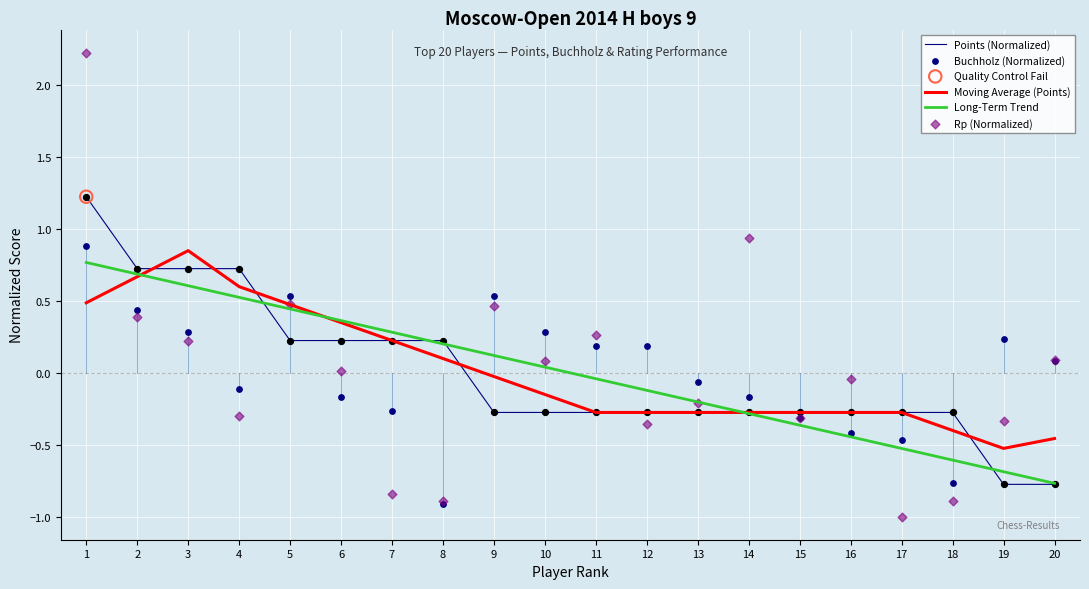

At which category is the sum across all series the highest?

1